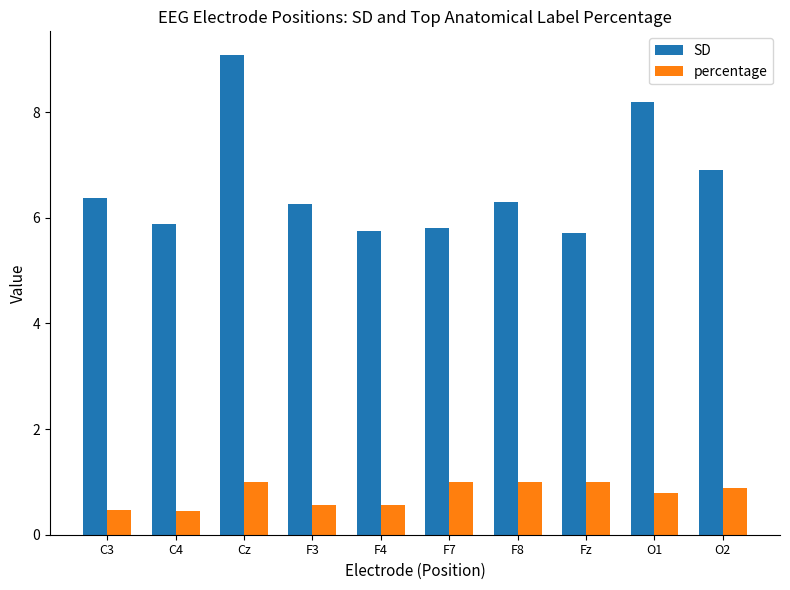

What is the average value of the percentage series?

0.8